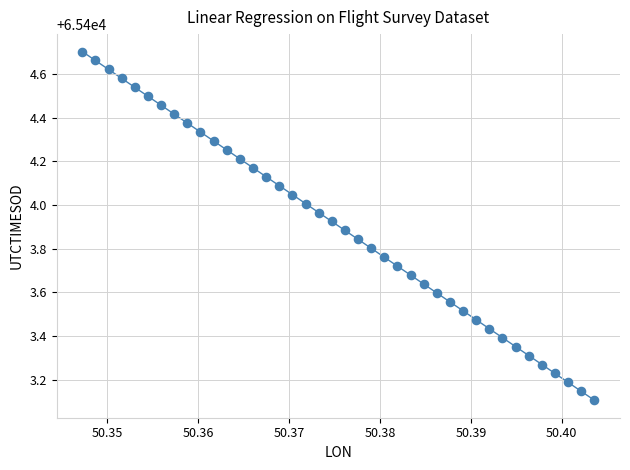

What is the range of Y values (max minus min)?

1.6